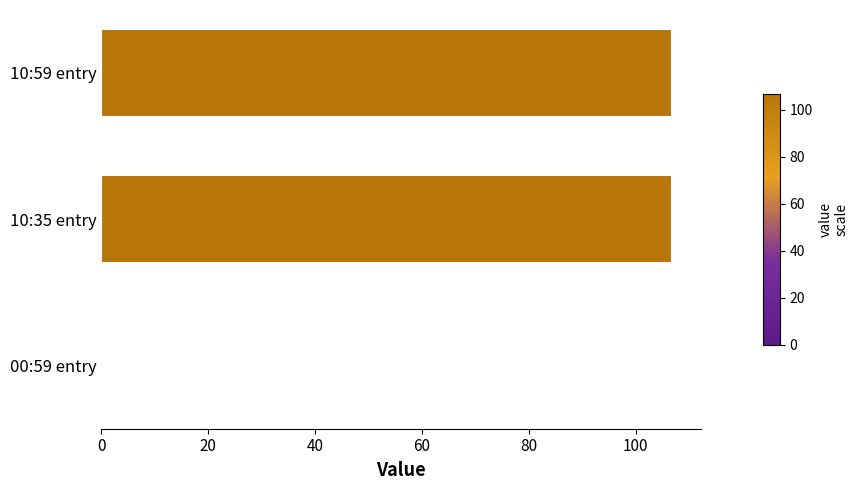

What is the sum of all values?

213.8